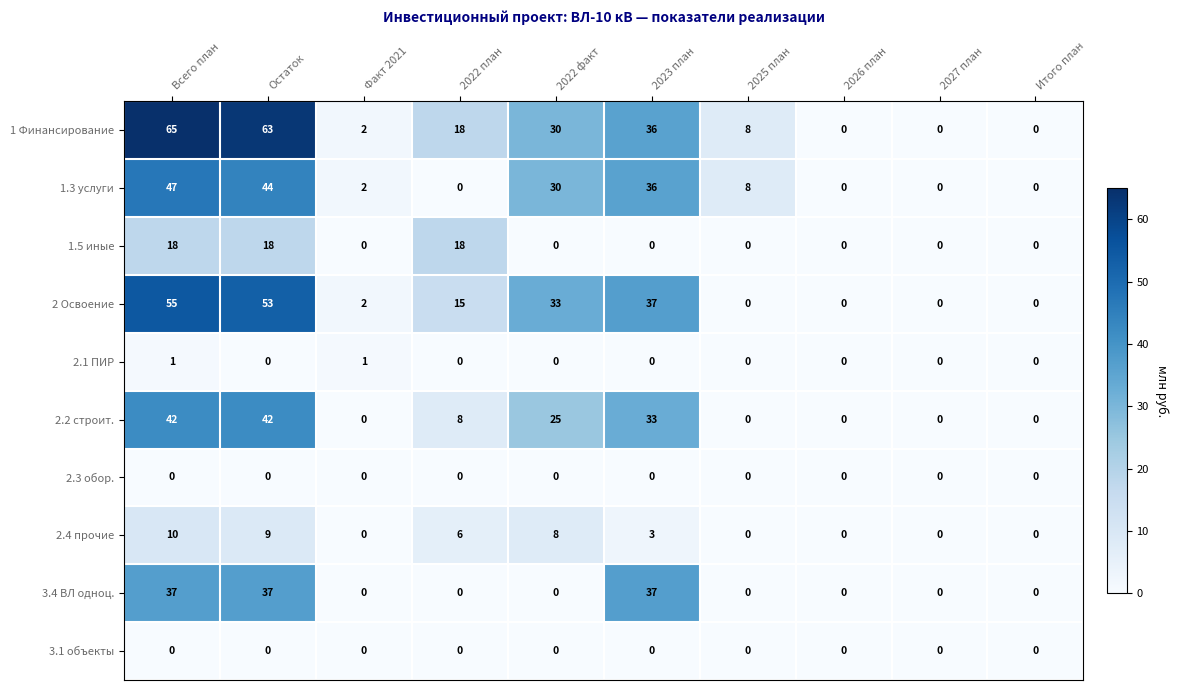

True or false: 2 Освоение has a value of 0 at Итого план.

True